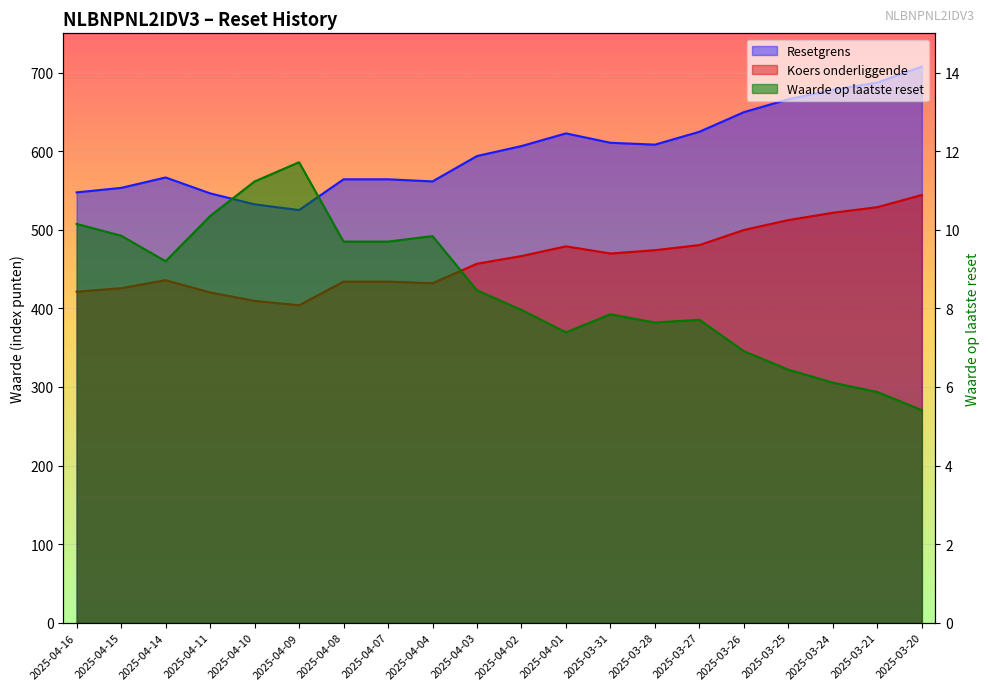

Which label corresponds to the smallest value in the chart?

2025-03-20